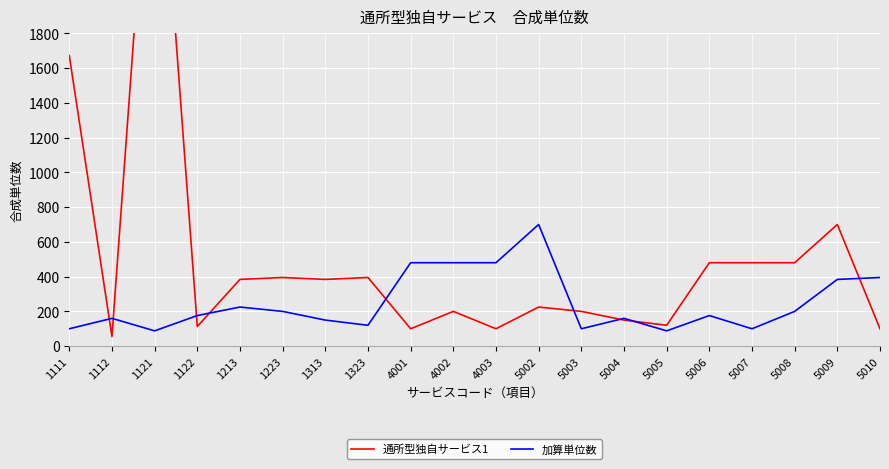

The 加算単位数 series shows 112 at 4003. True or false?

False